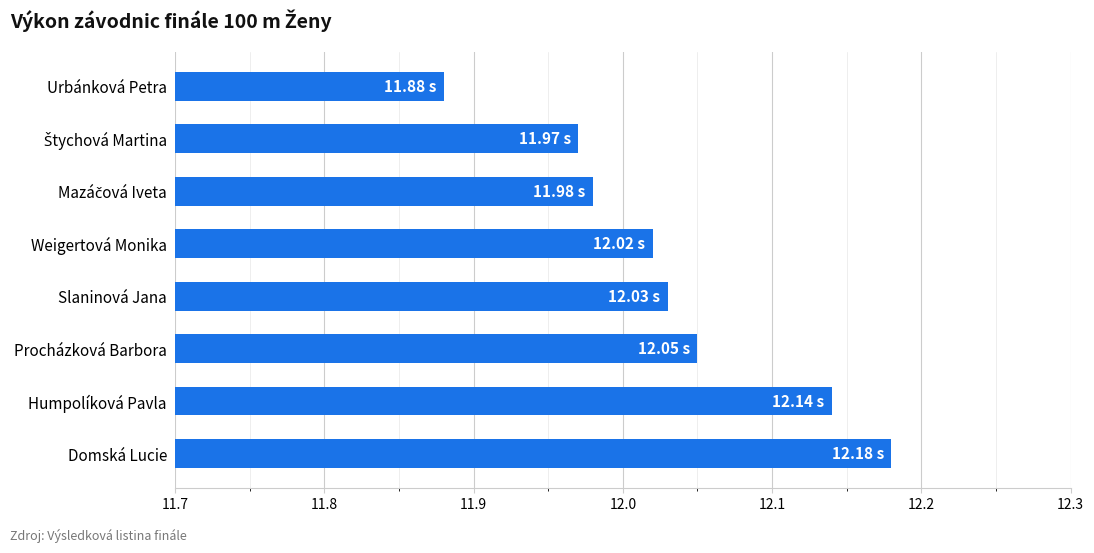

How many data points are above 12?

5